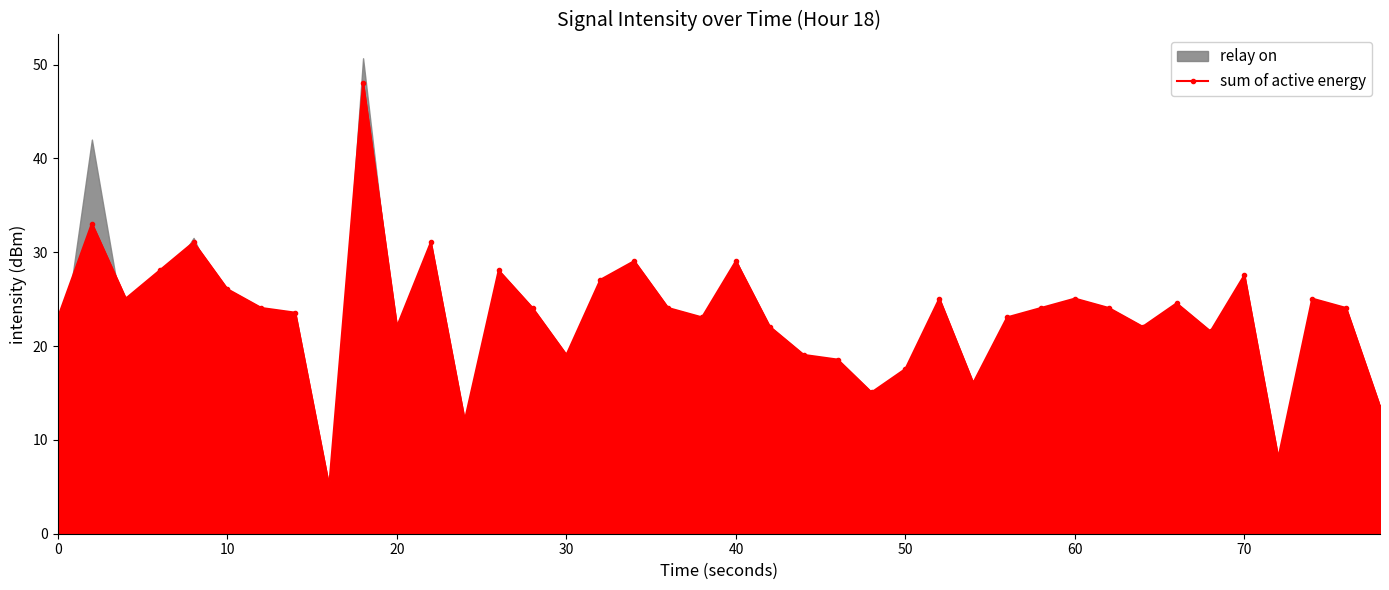

Reading left to right, extract all data points from this chart.

23.1	33.1	25.1	28.1	31.1	26.1	24.1	23.6	5.1	48.1	22.1	31.1	12.1	28.1	24.1	19.1	27.1	29.1	24.1	23.1	29.1	22.1	19.1	18.6	15.1	17.6	25.1	16.1	23.1	24.1	25.1	24.1	22.1	24.6	21.6	27.6	8.1	25.1	24.1	13.6